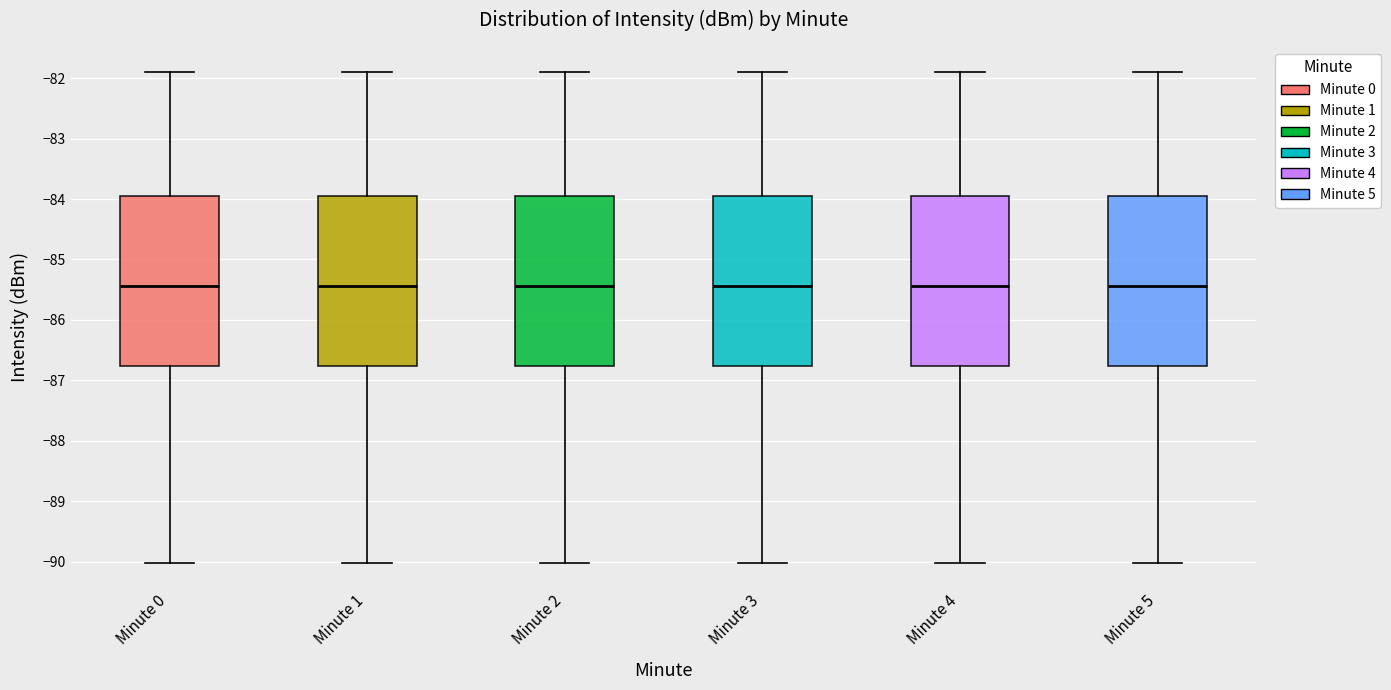

Reading left to right, read every box against the y-axis: the position of its median line, the range the box covers, and the ends of its whiskers. The values are not printed on the chart, so give them approximately, as read against the axis.

Minute 0: median -85.4, box -86.8 to -83.9, whiskers -90.0 to -81.9
Minute 1: median -85.4, box -86.8 to -83.9, whiskers -90.0 to -81.9
Minute 2: median -85.4, box -86.8 to -83.9, whiskers -90.0 to -81.9
Minute 3: median -85.4, box -86.8 to -83.9, whiskers -90.0 to -81.9
Minute 4: median -85.4, box -86.8 to -83.9, whiskers -90.0 to -81.9
Minute 5: median -85.4, box -86.8 to -83.9, whiskers -90.0 to -81.9